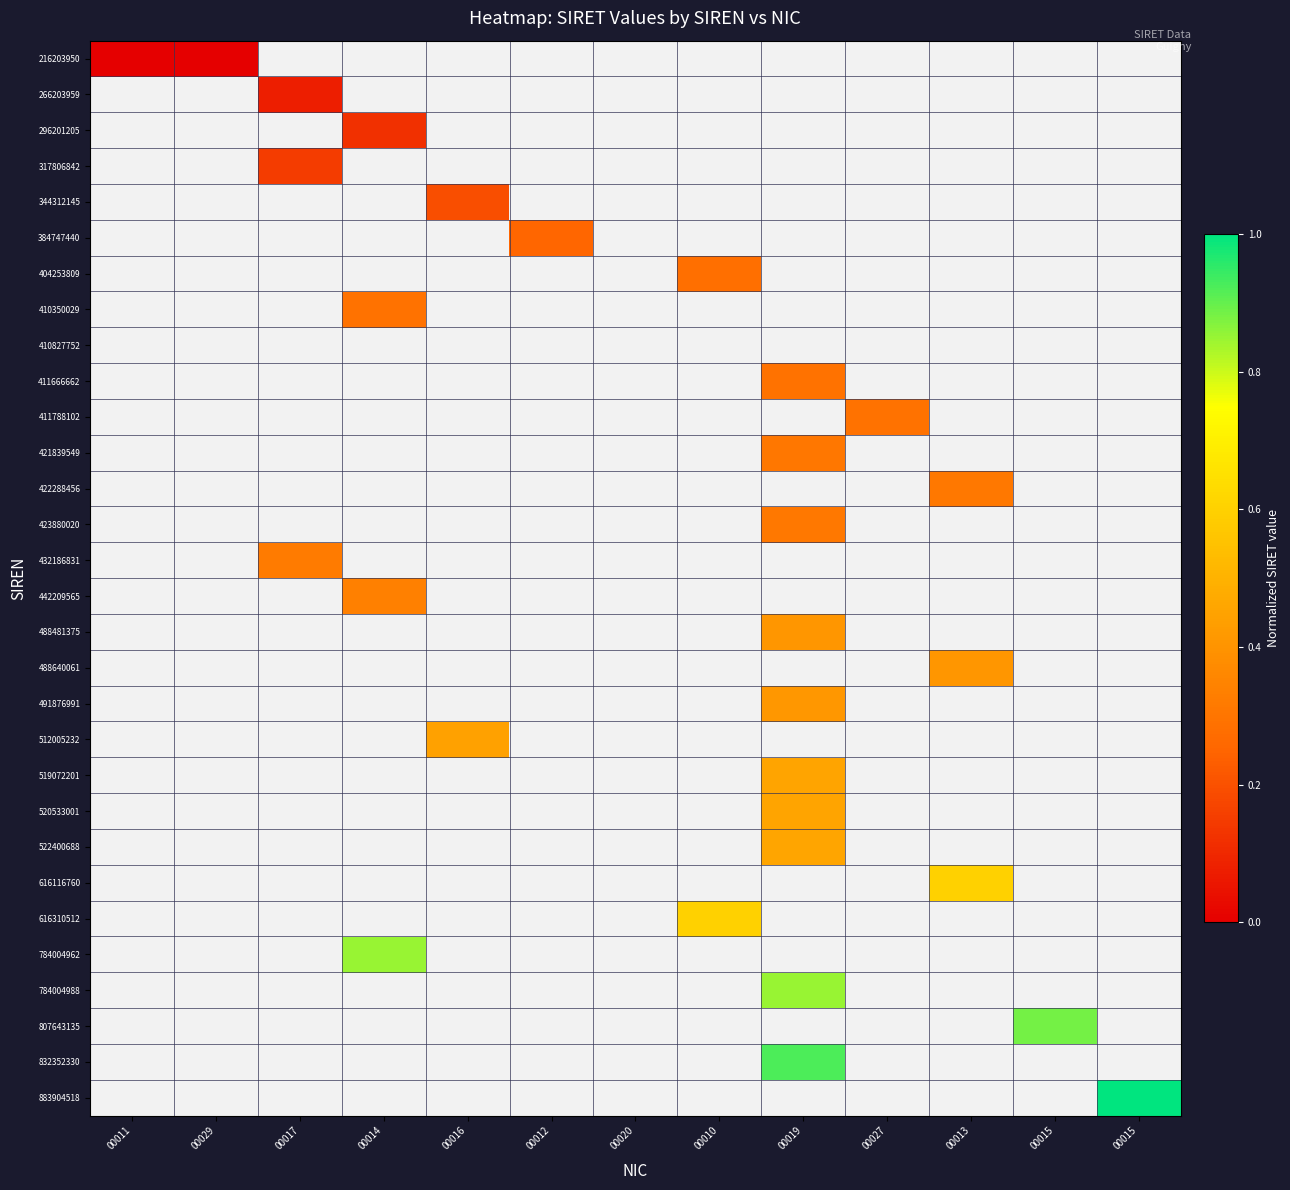

Is the value of 832352330 at 00019 greater than the value of 422288456 at 00012?

No